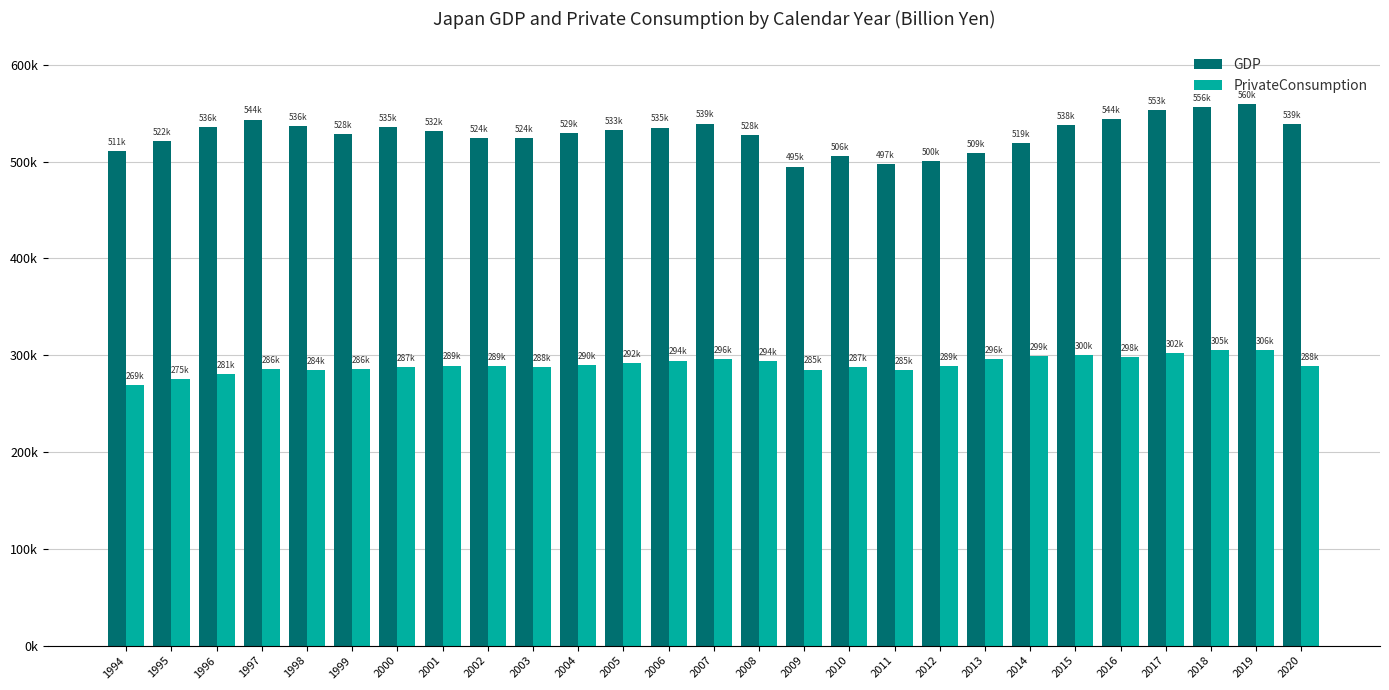

Reading right to left, what are all the values shown in this chart?

GDP: 2020=538609.1	2019=559826.7	2018=556189.6	2017=553073.0	2016=544364.6	2015=538032.3	2014=518811.0	2013=508700.6	2012=500474.7	2011=497448.9	2010=505530.6	2009=494938.4	2008=527823.8	2007=539281.7	2006=535170.2	2005=532515.6	2004=529400.9	2003=523968.6	2002=524478.7	2001=531653.9	2000=535417.7	1999=528069.9	1998=536497.4	1997=543545.4	1996=535562.1	1995=521613.5	1994=510916.1
PrivateConsumption: 2020=288406.1	2019=305618.4	2018=305032.7	2017=302053.6	2016=297775.6	2015=300064.9	2014=298999.0	2013=295750.7	2012=288669.4	2011=284640.6	2010=287488.0	2009=285154.4	2008=294334.6	2007=295716.7	2006=294498.9	2005=291828.9	2004=289742.5	2003=287643.7	2002=288790.9	2001=289337.0	2000=287352.1	1999=285671.9	1998=284340.0	1997=285925.6	1996=280899.7	1995=275118.9	1994=269405.2